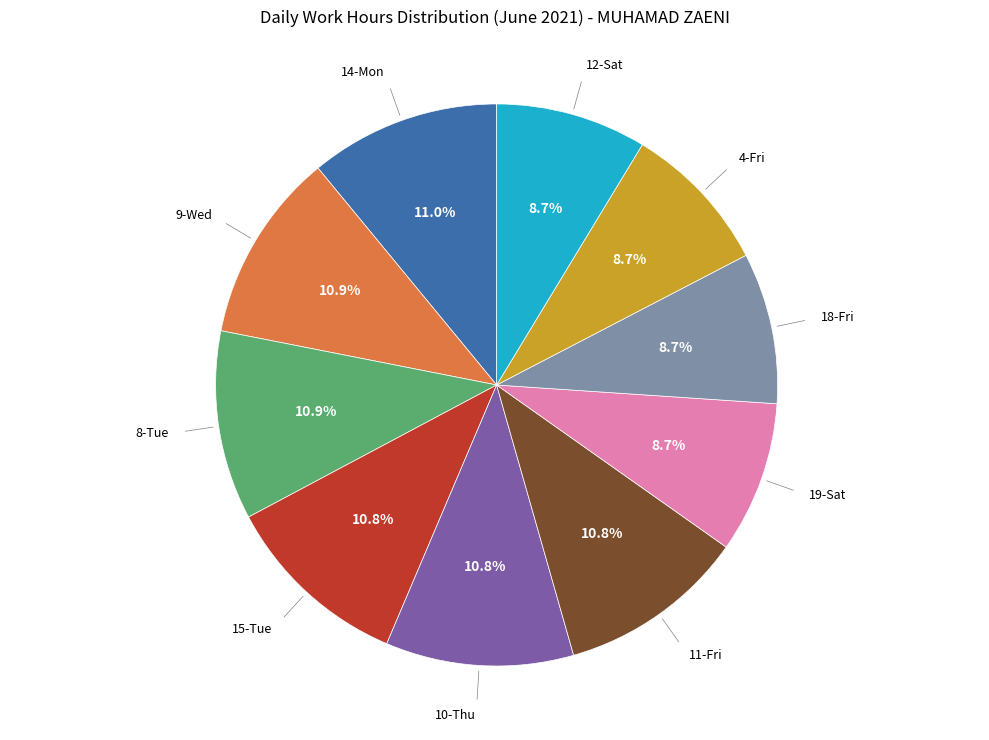

Approximately how many times larger is the value at 18-Fri compared to 8-Tue?

0.8